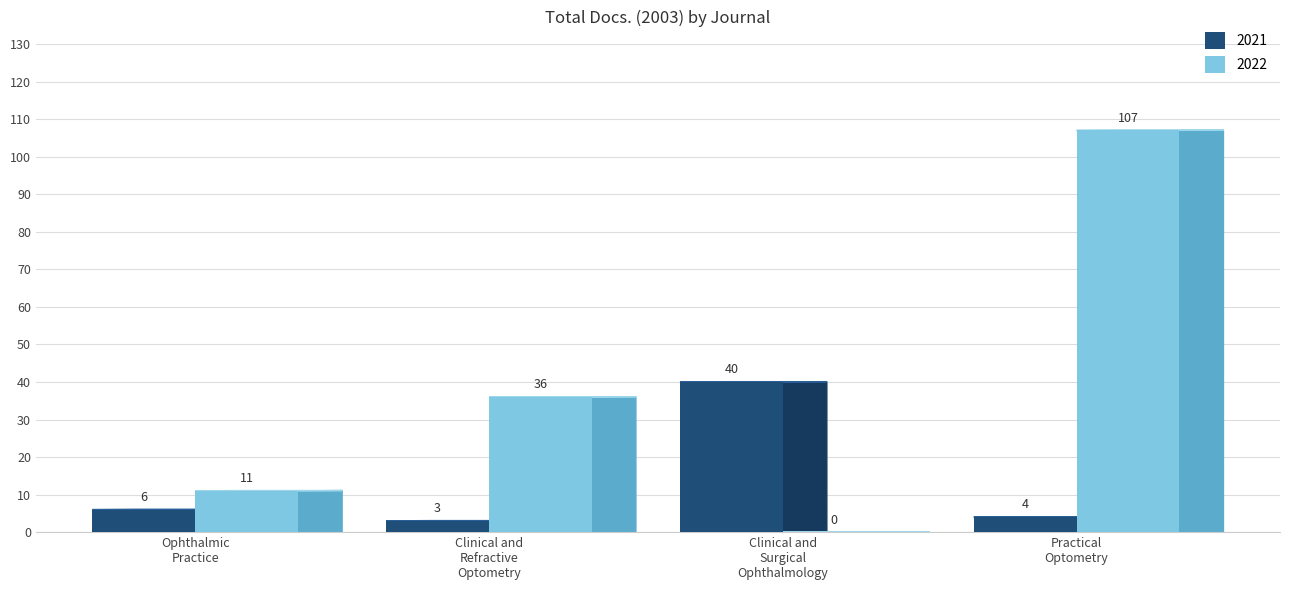

What is the sum of all 2022 values?

154